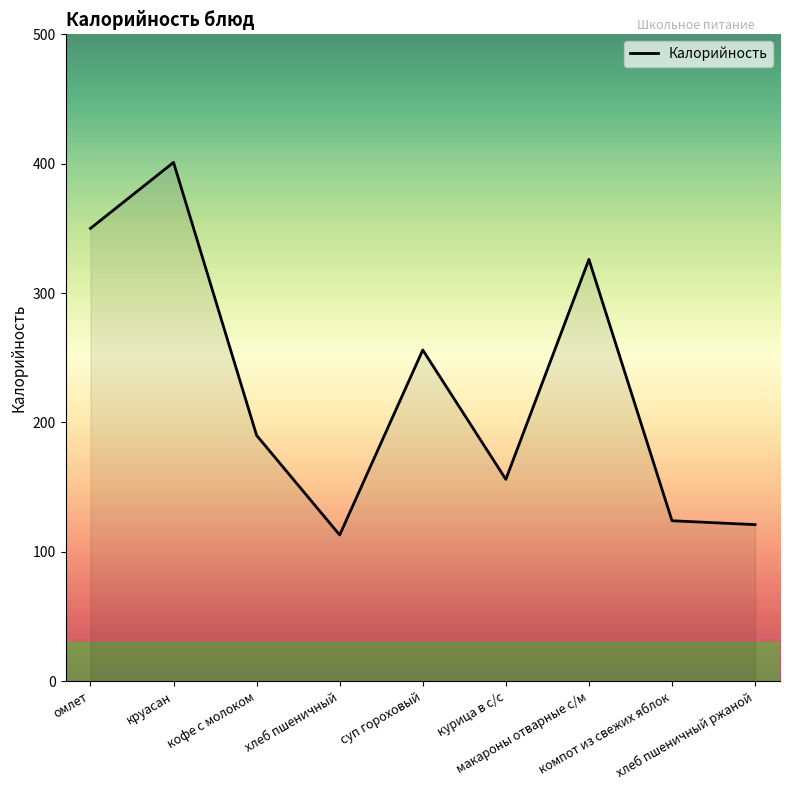

What is the sum of the values at кофе с молоком and курица в с/с?

346